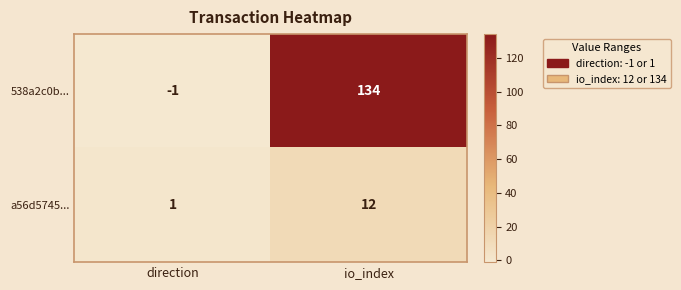

What is the smallest value displayed?

-1